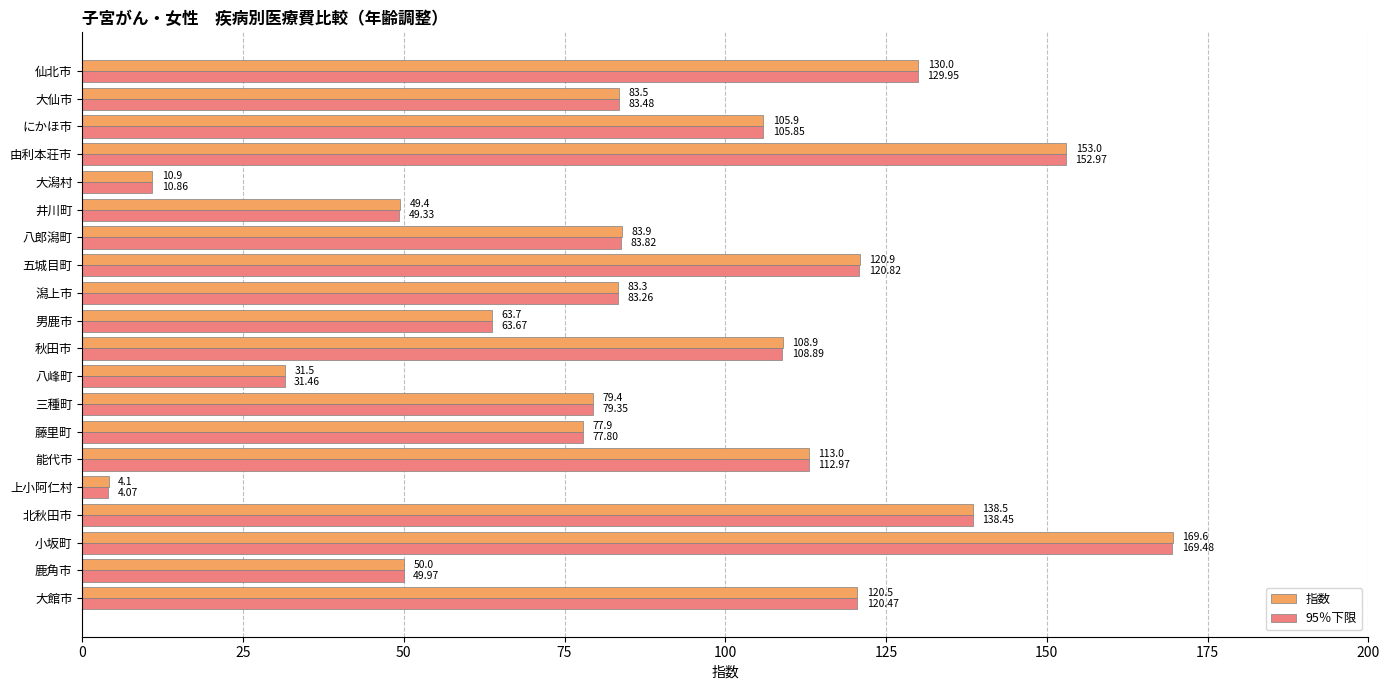

Which series has the widest spread of values?

指数